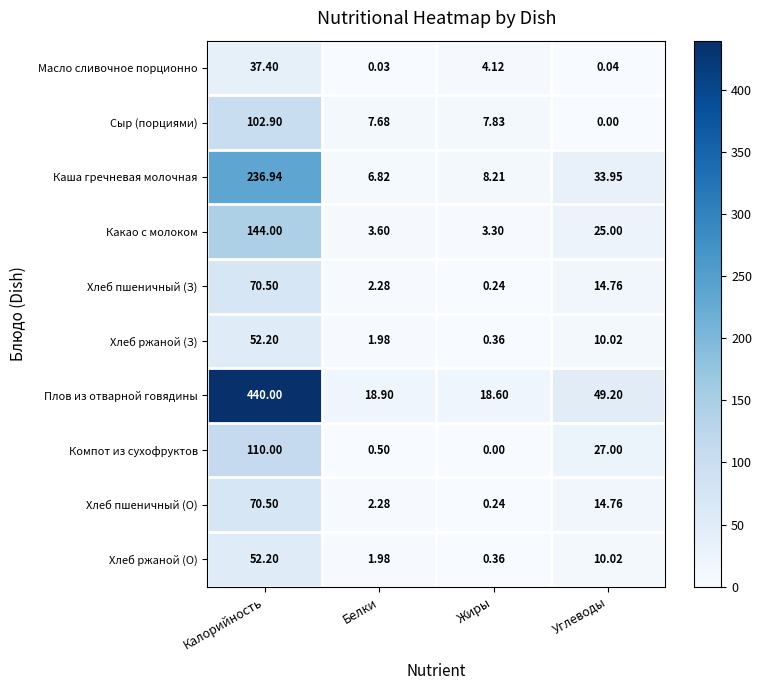

Which category has the highest value across all series?

Калорийность